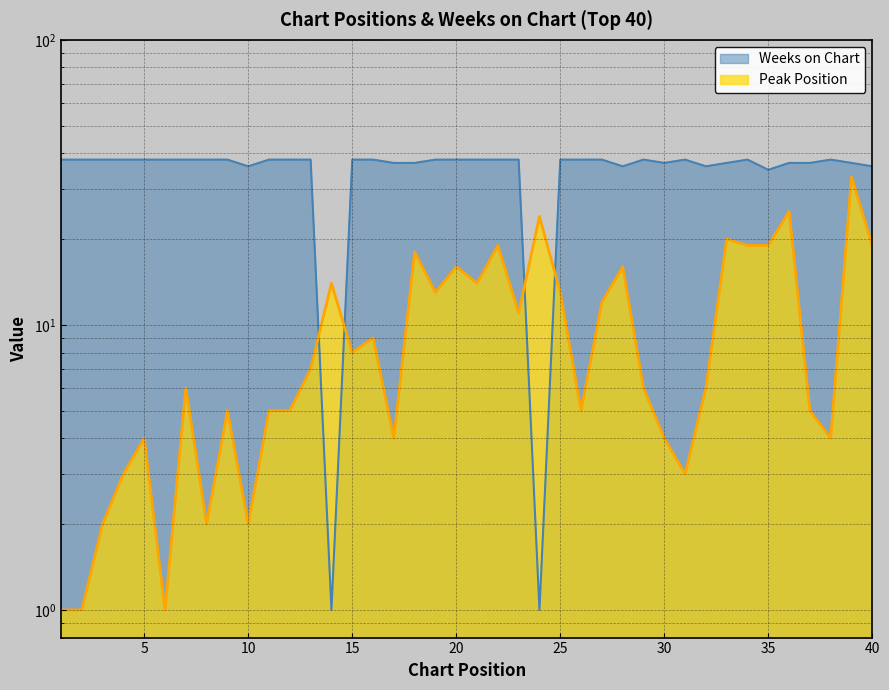

At 6, list the series in order from largest to smallest.

Weeks on Chart, Peak Position